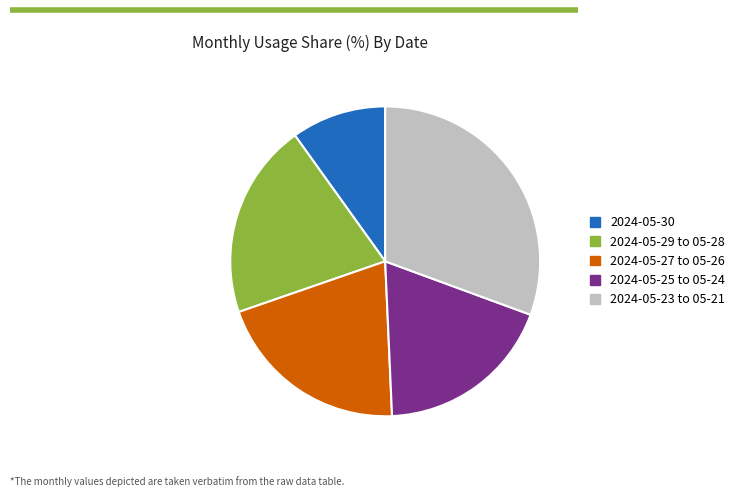

Does any single category account for the majority?

No